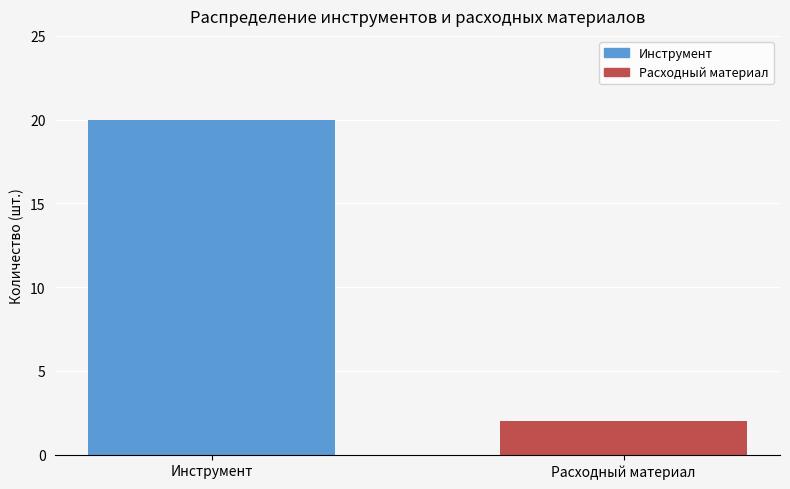

Rank the series by their average value, from lowest to highest.

Расходный материал, Инструмент